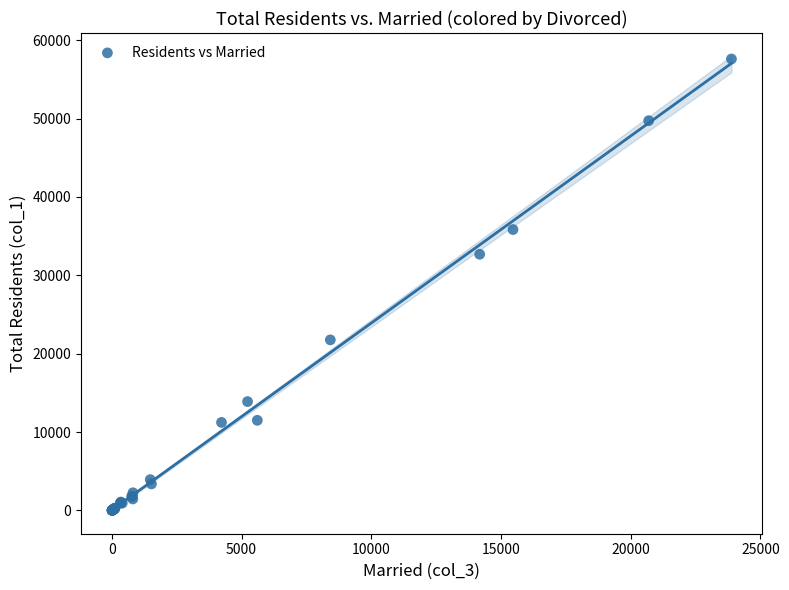

What Y value in the scatter plot is closest to 28810?

32692